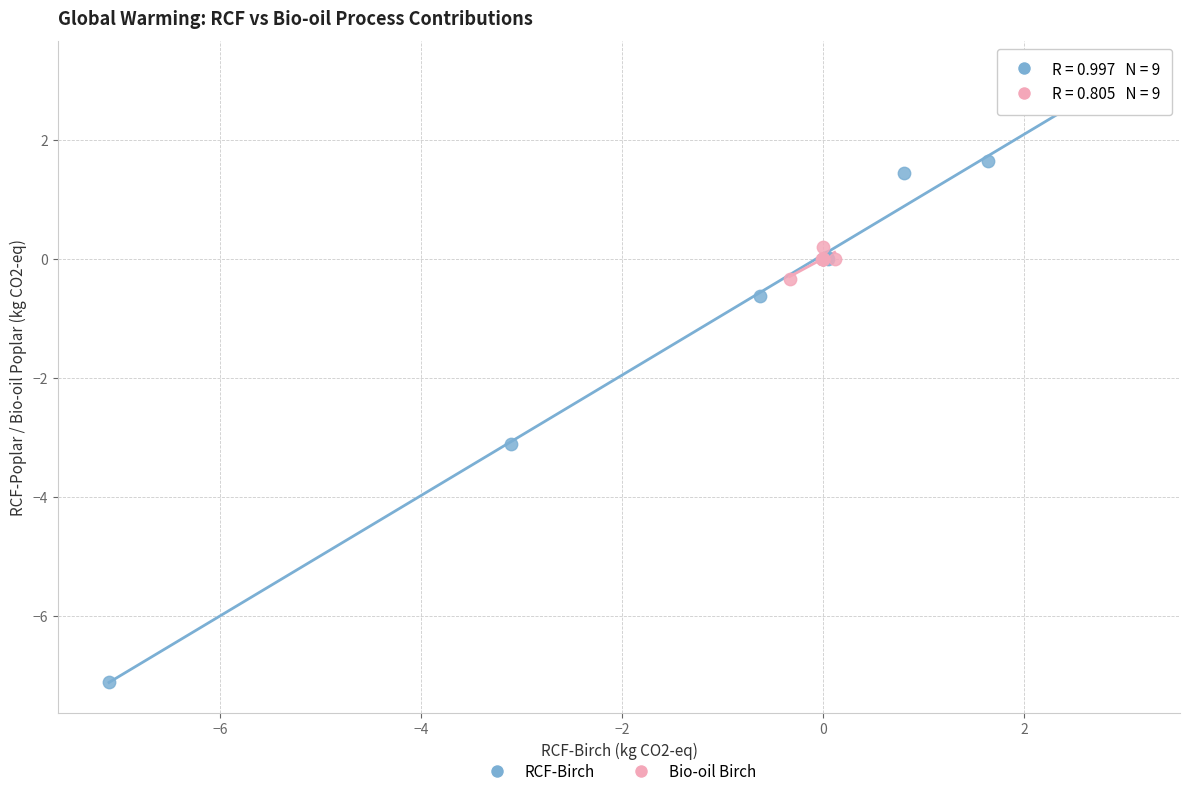

What are all the series names shown in the legend?

RCF-Birch, Bio-oil Birch